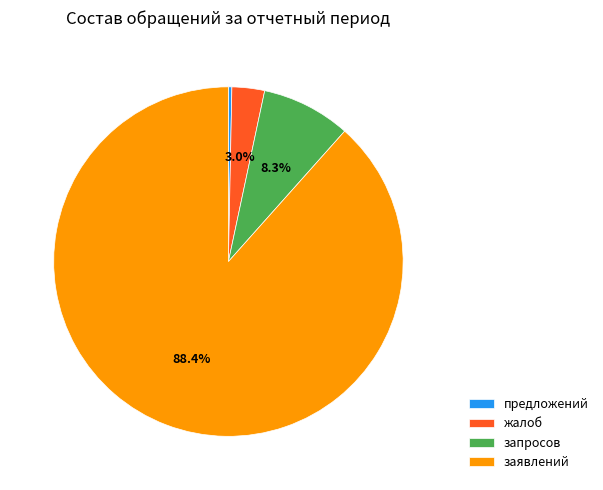

What is the ratio of the value at заявлений to the value at запросов?

10.7